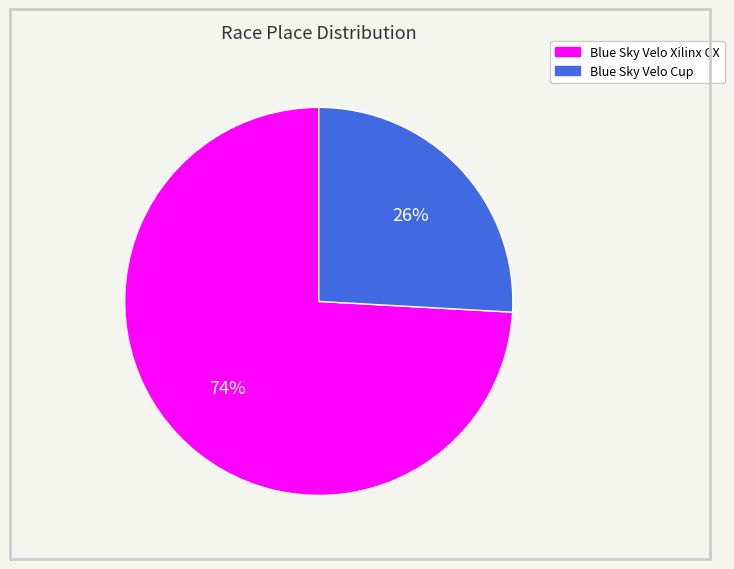

To the nearest percent, what percentage of the pie is Blue Sky Velo Xilinx CX?

74%